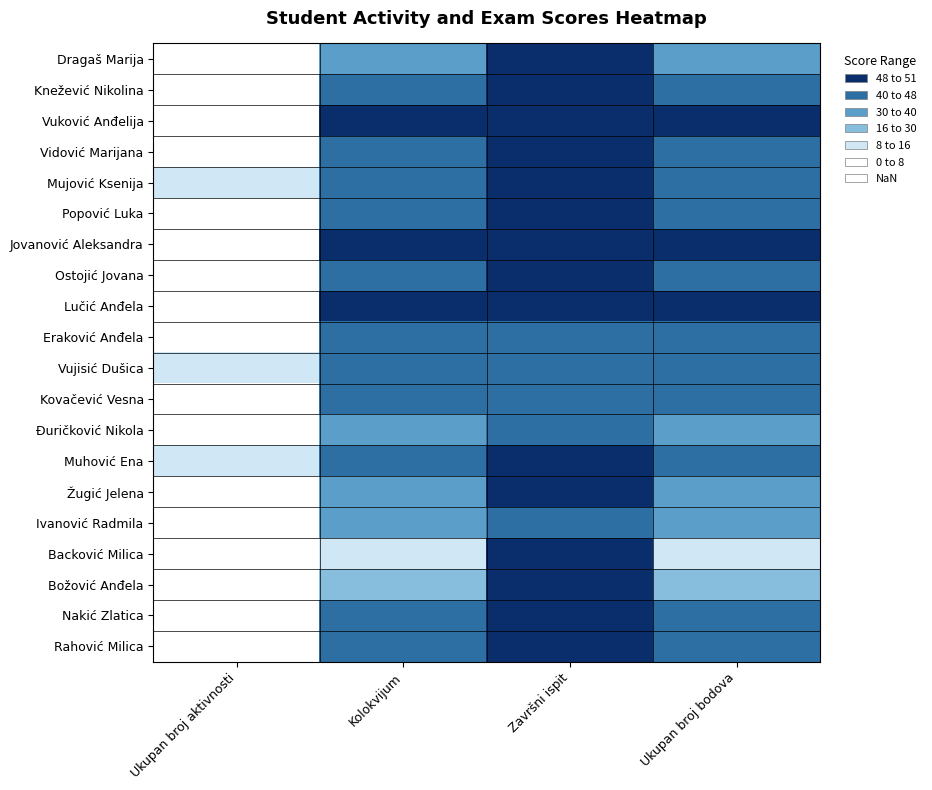

Reading left to right, transcribe all the data shown in this chart.

Dragaš Marija: Ukupan broj aktivnosti=1	Kolokvijum=33	Završni ispit=50	Ukupan broj bodova=33
Knežević Nikolina: Ukupan broj aktivnosti=1	Kolokvijum=47	Završni ispit=50	Ukupan broj bodova=47
Vuković Anđelija: Ukupan broj aktivnosti=1	Kolokvijum=50	Završni ispit=50	Ukupan broj bodova=50
Vidović Marijana: Ukupan broj aktivnosti=0	Kolokvijum=40	Završni ispit=50	Ukupan broj bodova=40
Mujović Ksenija: Ukupan broj aktivnosti=10	Kolokvijum=47	Završni ispit=50	Ukupan broj bodova=47
Popović Luka: Ukupan broj aktivnosti=1	Kolokvijum=40	Završni ispit=50	Ukupan broj bodova=40
Jovanović Aleksandra: Ukupan broj aktivnosti=4	Kolokvijum=50	Završni ispit=50	Ukupan broj bodova=50
Ostojić Jovana: Ukupan broj aktivnosti=7	Kolokvijum=44	Završni ispit=50	Ukupan broj bodova=44
Lučić Anđela: Ukupan broj aktivnosti=1	Kolokvijum=50	Završni ispit=50	Ukupan broj bodova=50
Eraković Anđela: Ukupan broj aktivnosti=0	Kolokvijum=40	Završni ispit=47	Ukupan broj bodova=40
Vujisić Dušica: Ukupan broj aktivnosti=9	Kolokvijum=40	Završni ispit=40	Ukupan broj bodova=40
Kovačević Vesna: Ukupan broj aktivnosti=1	Kolokvijum=43	Završni ispit=46	Ukupan broj bodova=43
Đuričković Nikola: Ukupan broj aktivnosti=0	Kolokvijum=31	Završni ispit=46	Ukupan broj bodova=31
Muhović Ena: Ukupan broj aktivnosti=8	Kolokvijum=45	Završni ispit=50	Ukupan broj bodova=45
Žugić Jelena: Ukupan broj aktivnosti=0	Kolokvijum=39	Završni ispit=50	Ukupan broj bodova=39
Ivanović Radmila: Ukupan broj aktivnosti=0	Kolokvijum=38	Završni ispit=47	Ukupan broj bodova=38
Backović Milica: Ukupan broj aktivnosti=0	Kolokvijum=8	Završni ispit=50	Ukupan broj bodova=8
Božović Anđela: Ukupan broj aktivnosti=0	Kolokvijum=29	Završni ispit=48	Ukupan broj bodova=29
Nakić Zlatica: Ukupan broj aktivnosti=5	Kolokvijum=46	Završni ispit=49	Ukupan broj bodova=46
Rahović Milica: Ukupan broj aktivnosti=3	Kolokvijum=45	Završni ispit=50	Ukupan broj bodova=45